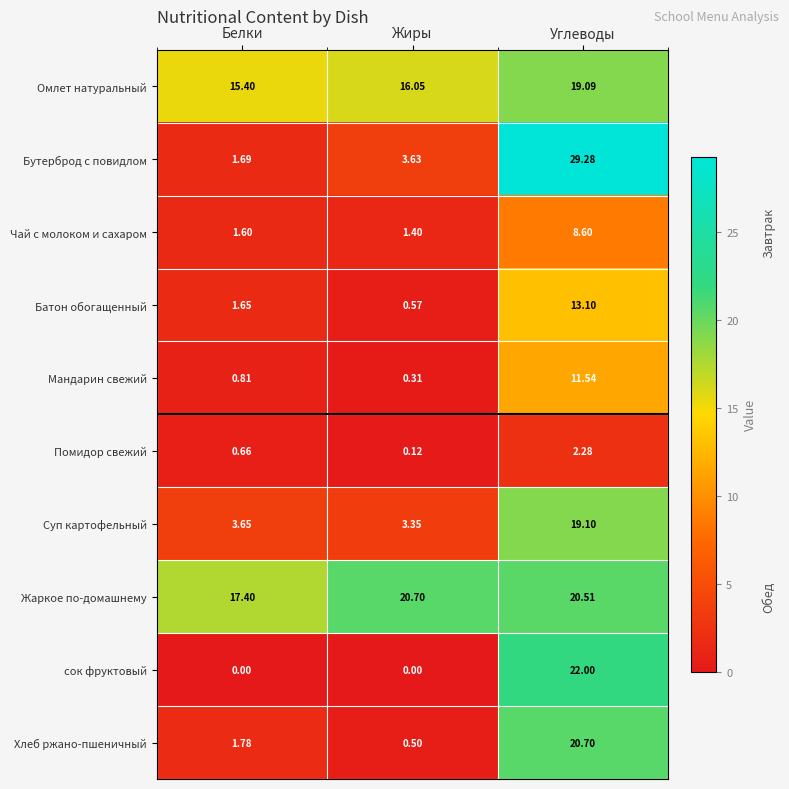

At Жиры, list the series in order from smallest to largest.

сок фруктовый, Помидор свежий, Мандарин свежий, Хлеб ржано-пшеничный, Батон обогащенный, Чай с молоком и сахаром, Суп картофельный, Бутерброд с повидлом, Омлет натуральный, Жаркое по-домашнему